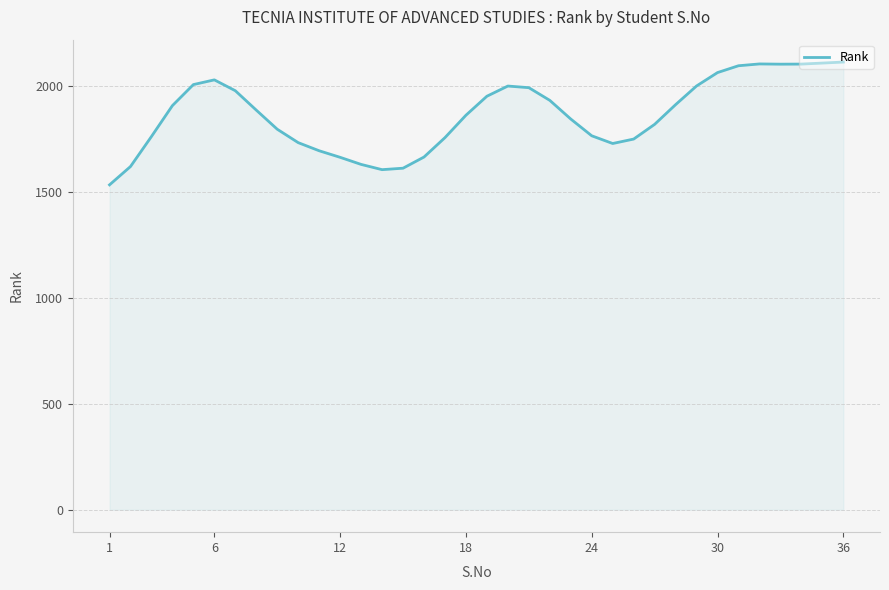

What is the greatest value displayed?

2111.2